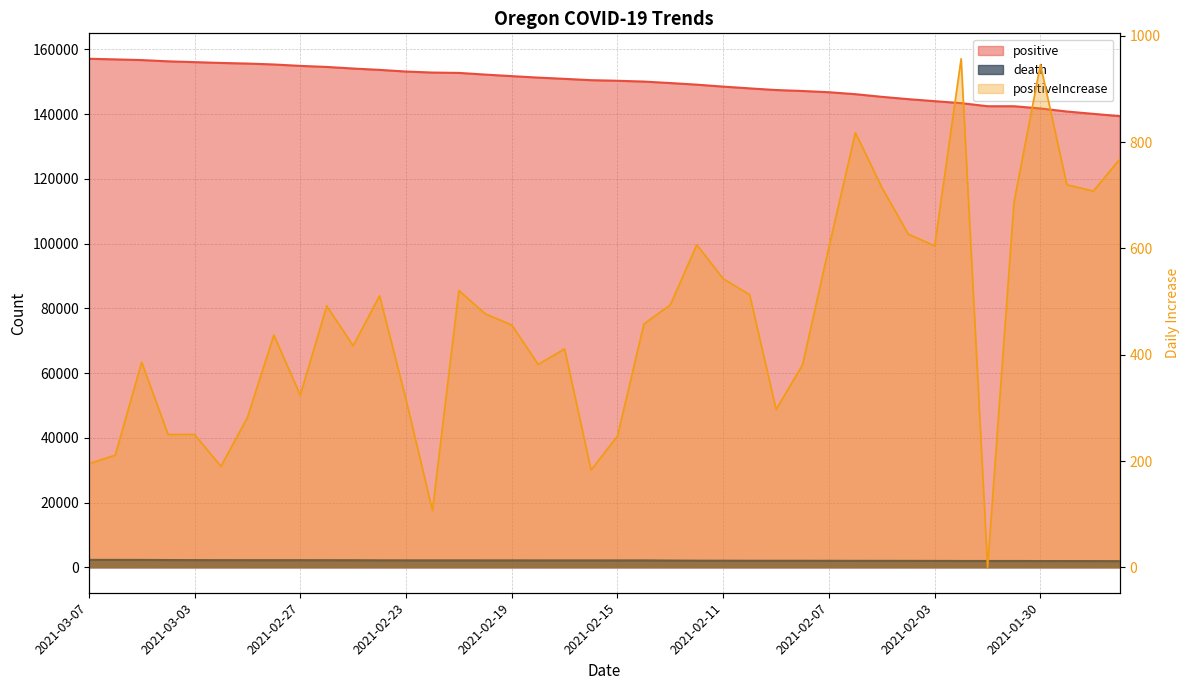

The value of death at 2021-02-25 is 1126. True or false?

False